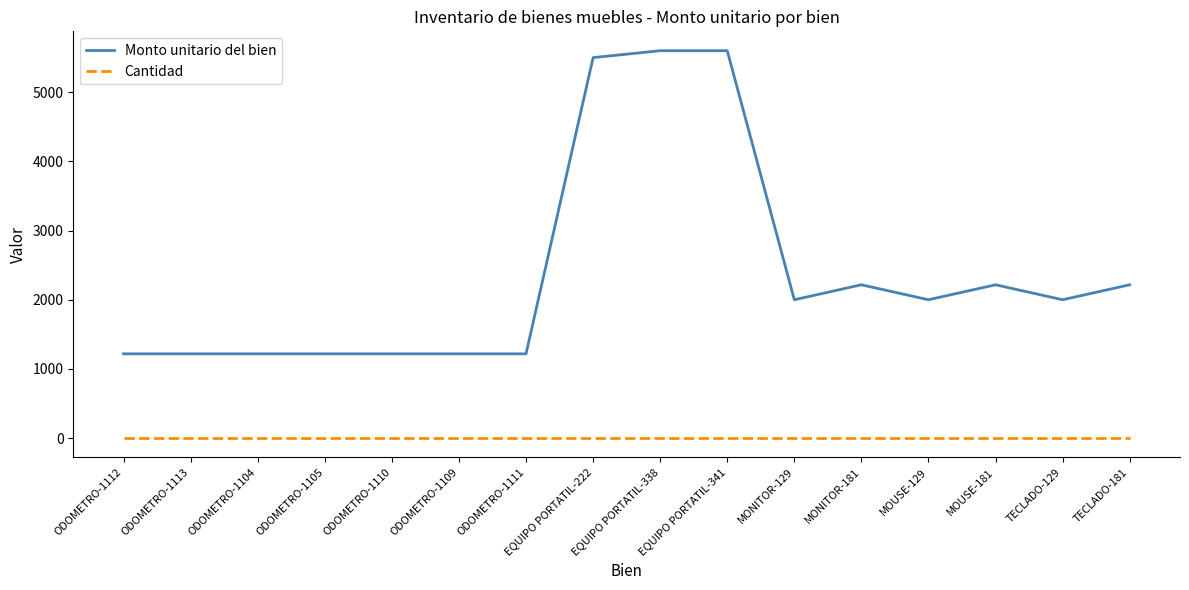

Which series has the widest spread of values?

Monto unitario del bien